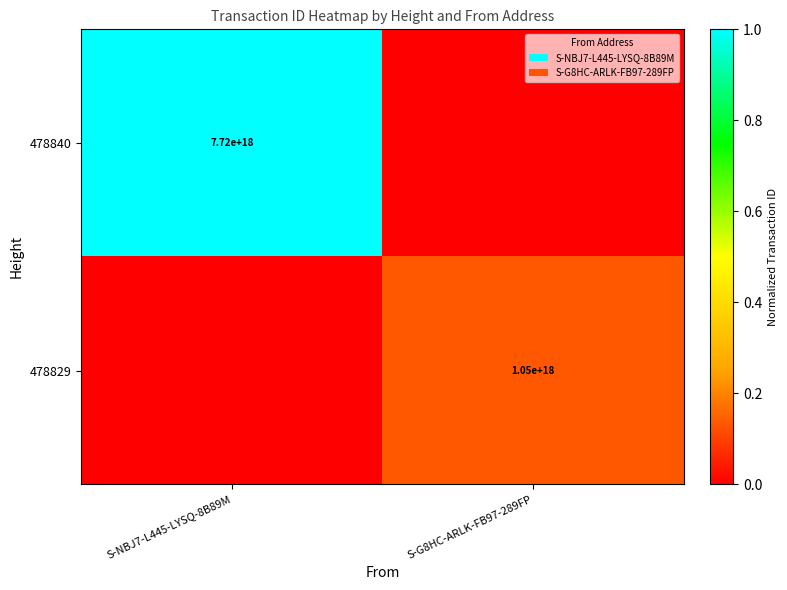

How many data points does each series have?

2